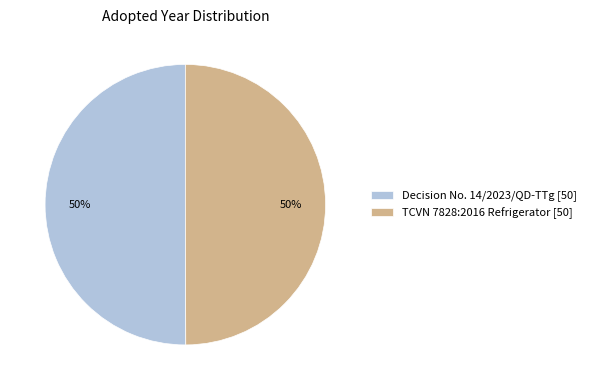

Combined, do Decision No. 14/2023/QD-TTg [50] and TCVN 7828:2016 Refrigerator [50] account for over 50%?

Yes